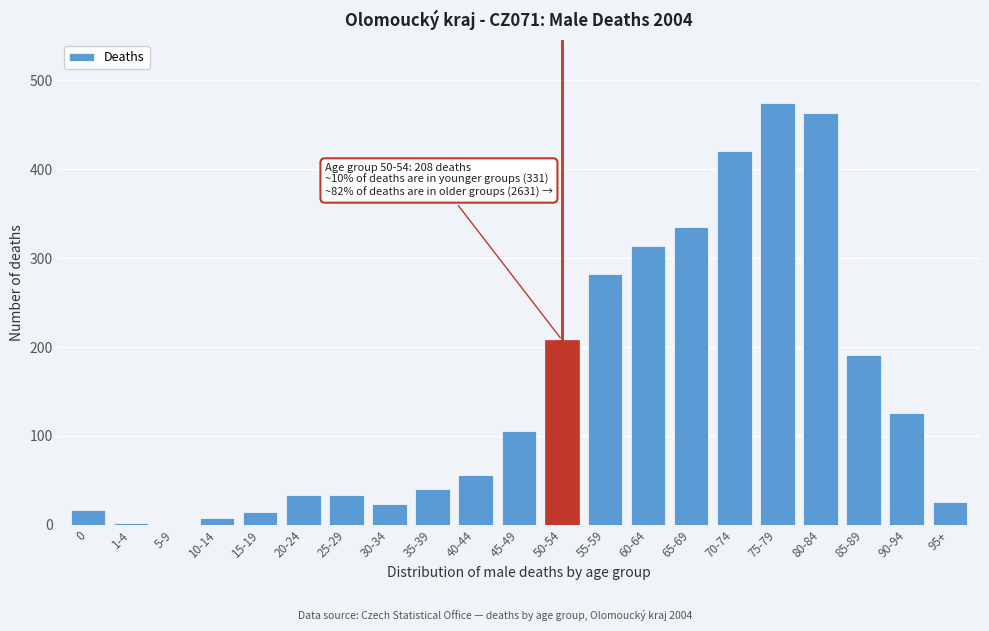

What is the sum of all values?

3170